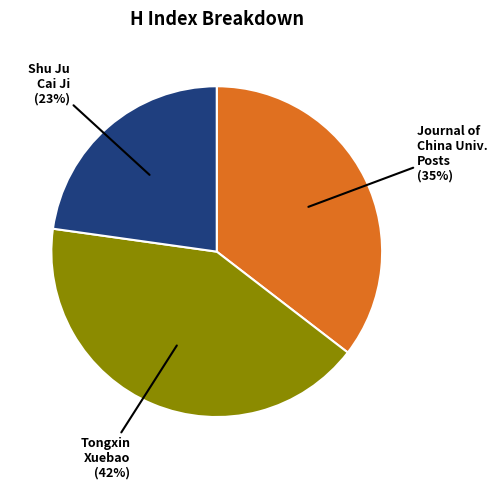

To the nearest percent, what is the average slice percentage?

33%